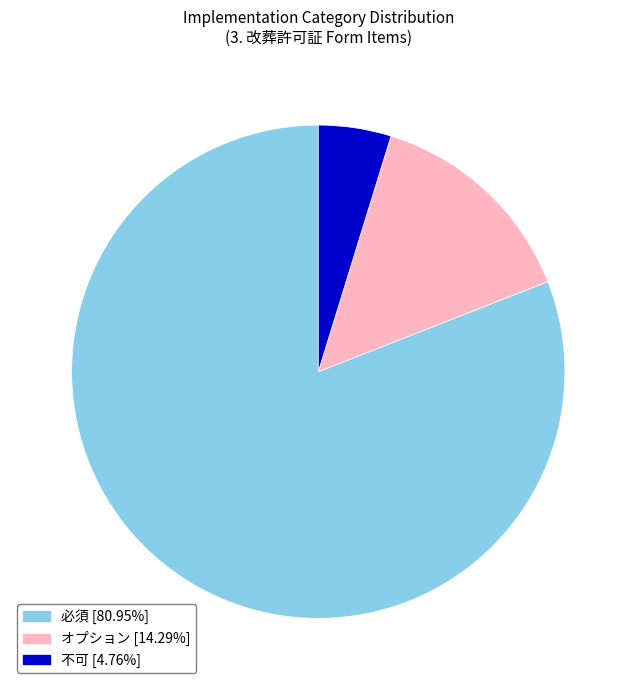

Rank the categories by value from lowest to highest.

不可, オプション, 必須